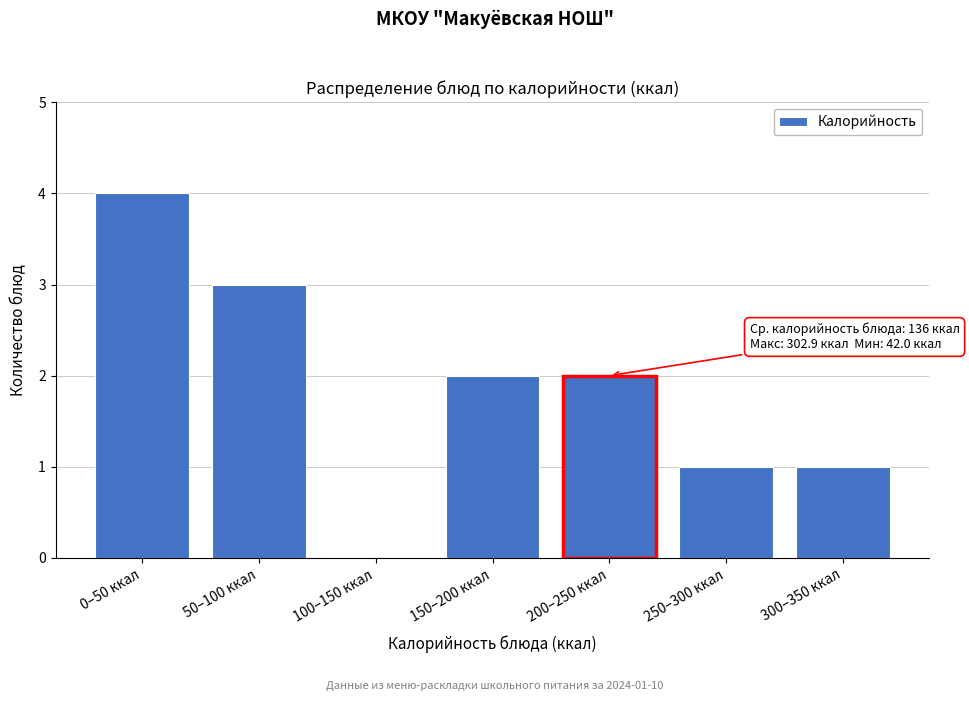

Reading left to right, list all the values displayed in this chart.

0–50 ккал=4	50–100 ккал=3	100–150 ккал=0	150–200 ккал=2	200–250 ккал=2	250–300 ккал=1	300–350 ккал=1